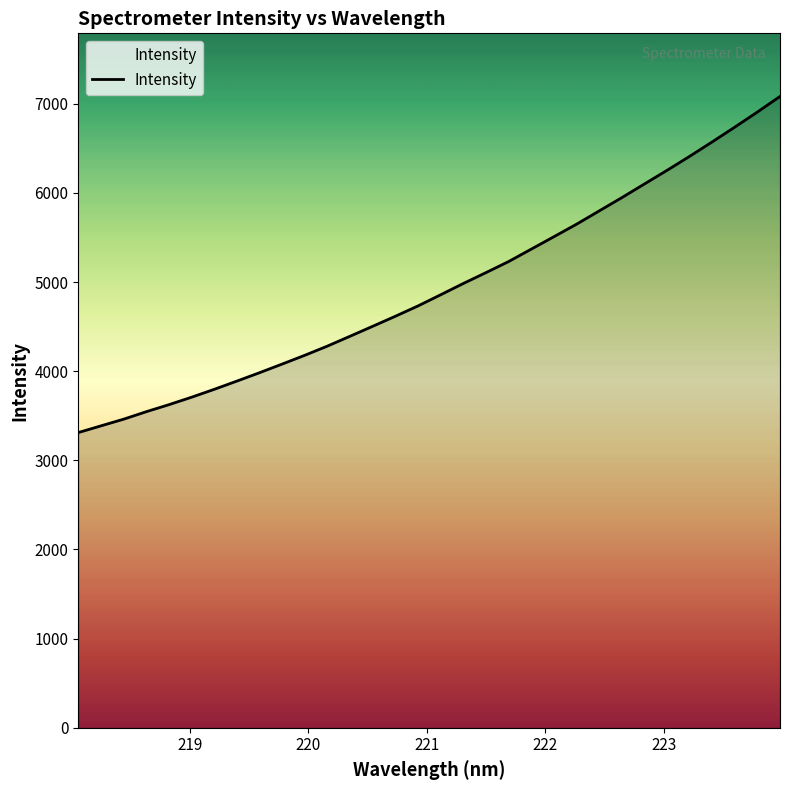

What is the smallest value displayed?

3311.7